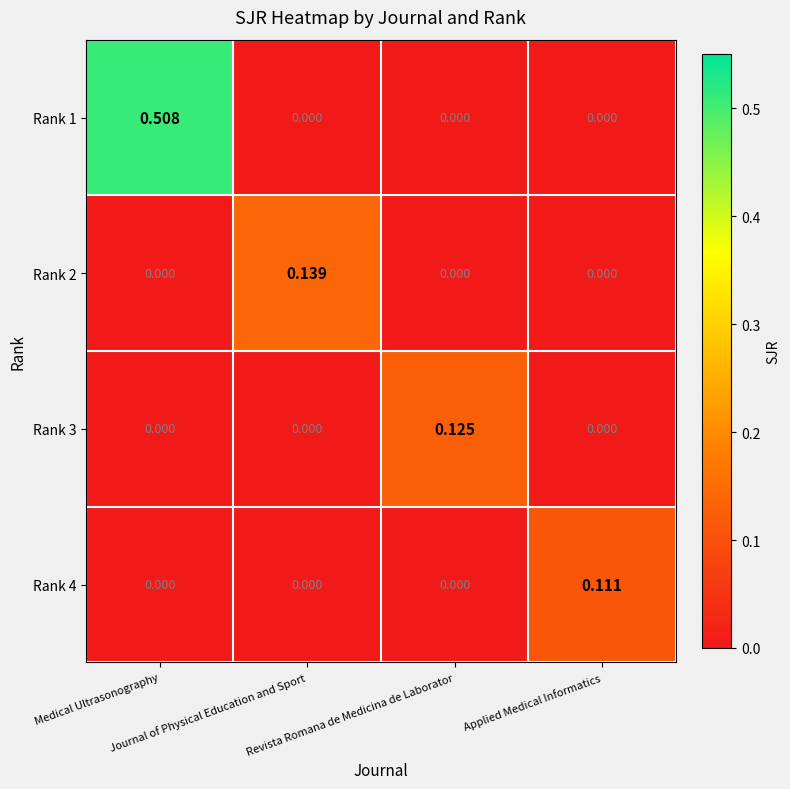

How many data points in Rank 3 are above 0?

1